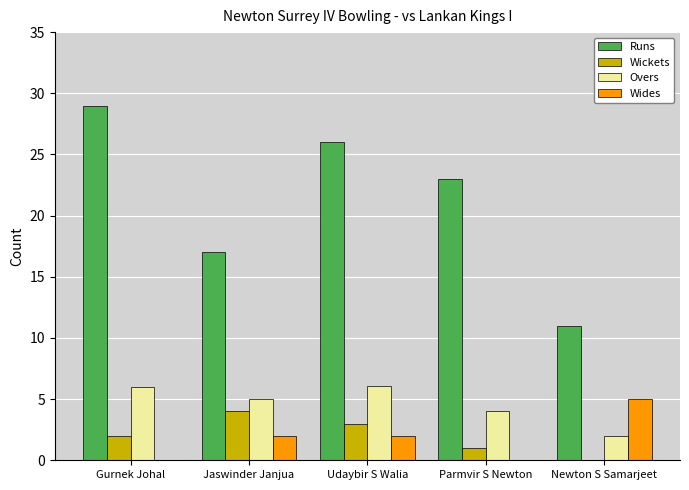

How many distinct data groups are displayed?

4